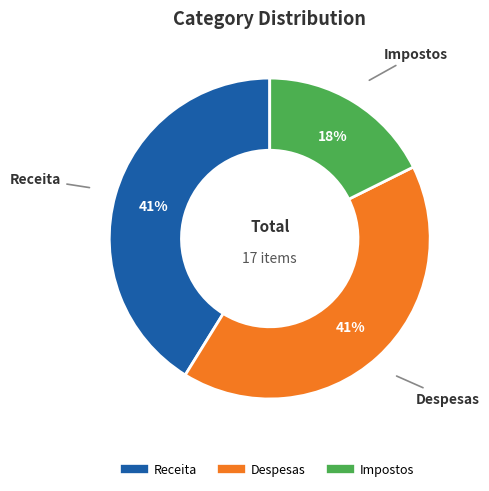

Which slice is the smallest?

Impostos